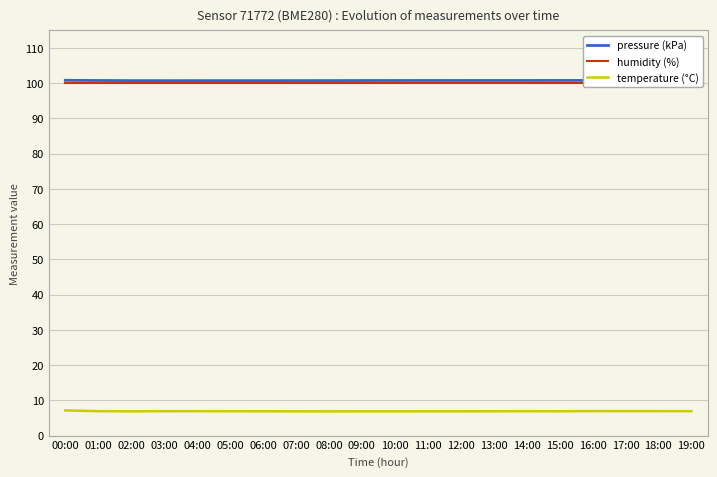

The value of humidity (%) at 10:00 is 27.1. True or false?

False